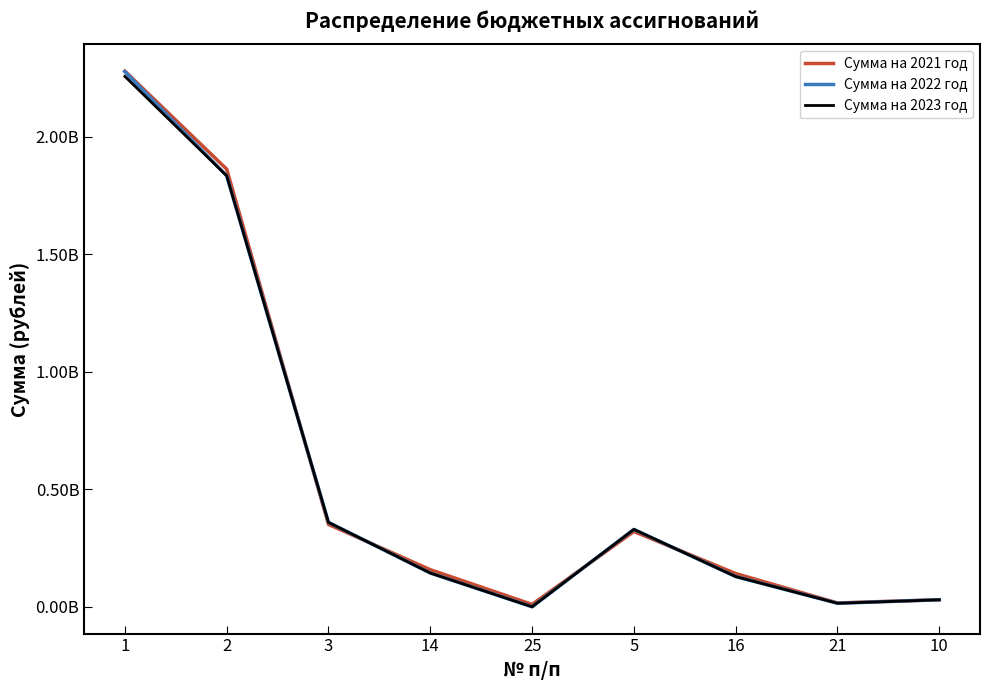

Where is Сумма на 2021 год nearest to the value 1144538573?

2